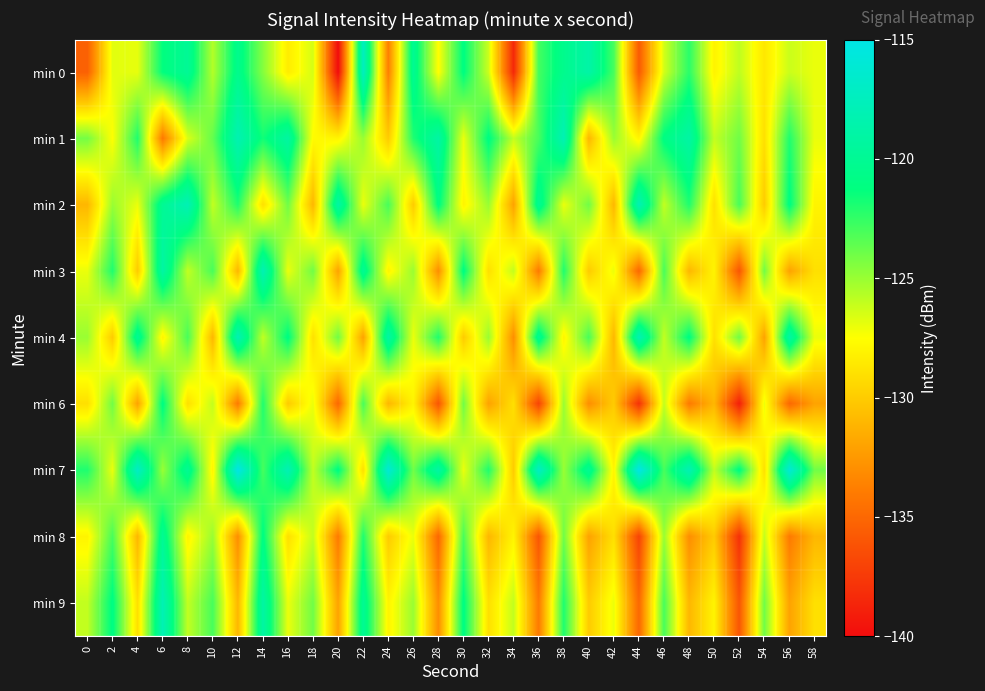

Reading left to right, transcribe all the data shown in this chart.

min 0: 0=-135.4	2=-126.8	4=-126.9	6=-121.3	8=-119.9	10=-125.6	12=-120.4	14=-124.5	16=-128.4	18=-126.4	20=-140.1	22=-117.3	24=-133.8	26=-120.1	28=-127.6	30=-121.1	32=-126.2	34=-138.5	36=-122.9	38=-120.4	40=-118.9	42=-123.0	44=-135.8	46=-126.4	48=-122.3	50=-128.1	52=-125.9	54=-128.6	56=-126.2	58=-127.0
min 1: 0=-124.1	2=-127.5	4=-122.0	6=-134.0	8=-126.6	10=-123.7	12=-118.2	14=-121.7	16=-119.2	18=-127.7	20=-128.0	22=-125.0	24=-130.0	26=-122.0	28=-119.0	30=-127.0	32=-121.0	34=-126.0	36=-123.0	38=-118.0	40=-131.0	42=-125.0	44=-128.0	46=-121.0	48=-119.0	50=-126.0	52=-124.0	54=-129.0	56=-122.0	58=-127.0
min 2: 0=-131.0	2=-125.0	4=-127.0	6=-120.0	8=-118.0	10=-126.0	12=-122.0	14=-129.0	16=-124.0	18=-131.0	20=-119.0	22=-127.0	24=-123.0	26=-130.0	28=-121.0	30=-128.0	32=-125.0	34=-132.0	36=-120.0	38=-127.0	40=-124.0	42=-131.0	44=-118.0	46=-126.0	48=-122.0	50=-129.0	52=-123.0	54=-130.0	56=-121.0	58=-128.0
min 3: 0=-127.0	2=-122.0	4=-130.0	6=-119.0	8=-126.0	10=-123.0	12=-131.0	14=-118.0	16=-127.0	18=-124.0	20=-132.0	22=-120.0	24=-128.0	26=-125.0	28=-133.0	30=-121.0	32=-129.0	34=-126.0	36=-134.0	38=-122.0	40=-130.0	42=-127.0	44=-135.0	46=-123.0	48=-131.0	50=-128.0	52=-136.0	54=-124.0	56=-132.0	58=-129.0
min 4: 0=-125.0	2=-130.0	4=-120.0	6=-128.0	8=-123.0	10=-131.0	12=-118.0	14=-126.0	16=-121.0	18=-129.0	20=-124.0	22=-132.0	24=-119.0	26=-127.0	28=-122.0	30=-130.0	32=-125.0	34=-133.0	36=-120.0	38=-128.0	40=-123.0	42=-131.0	44=-118.0	46=-126.0	48=-121.0	50=-129.0	52=-124.0	54=-132.0	56=-119.0	58=-127.0
min 6: 0=-129.0	2=-124.0	4=-132.0	6=-121.0	8=-129.0	10=-126.0	12=-134.0	14=-122.0	16=-130.0	18=-127.0	20=-135.0	22=-123.0	24=-131.0	26=-128.0	28=-136.0	30=-124.0	32=-132.0	34=-129.0	36=-137.0	38=-125.0	40=-133.0	42=-130.0	44=-138.0	46=-126.0	48=-134.0	50=-131.0	52=-139.0	54=-127.0	56=-135.0	58=-132.0
min 7: 0=-122.0	2=-127.0	4=-117.0	6=-125.0	8=-120.0	10=-128.0	12=-115.0	14=-123.0	16=-118.0	18=-126.0	20=-121.0	22=-129.0	24=-116.0	26=-124.0	28=-119.0	30=-127.0	32=-122.0	34=-130.0	36=-117.0	38=-125.0	40=-120.0	42=-128.0	44=-115.0	46=-123.0	48=-118.0	50=-126.0	52=-121.0	54=-129.0	56=-116.0	58=-124.0
min 8: 0=-128.0	2=-123.0	4=-131.0	6=-120.0	8=-128.0	10=-125.0	12=-133.0	14=-121.0	16=-129.0	18=-126.0	20=-134.0	22=-122.0	24=-130.0	26=-127.0	28=-135.0	30=-123.0	32=-131.0	34=-128.0	36=-136.0	38=-124.0	40=-132.0	42=-129.0	44=-137.0	46=-125.0	48=-133.0	50=-130.0	52=-138.0	54=-126.0	56=-134.0	58=-131.0
min 9: 0=-126.0	2=-121.0	4=-129.0	6=-118.0	8=-126.0	10=-123.0	12=-131.0	14=-119.0	16=-127.0	18=-124.0	20=-132.0	22=-120.0	24=-128.0	26=-125.0	28=-133.0	30=-121.0	32=-129.0	34=-126.0	36=-134.0	38=-122.0	40=-130.0	42=-127.0	44=-135.0	46=-123.0	48=-131.0	50=-128.0	52=-136.0	54=-124.0	56=-132.0	58=-129.0